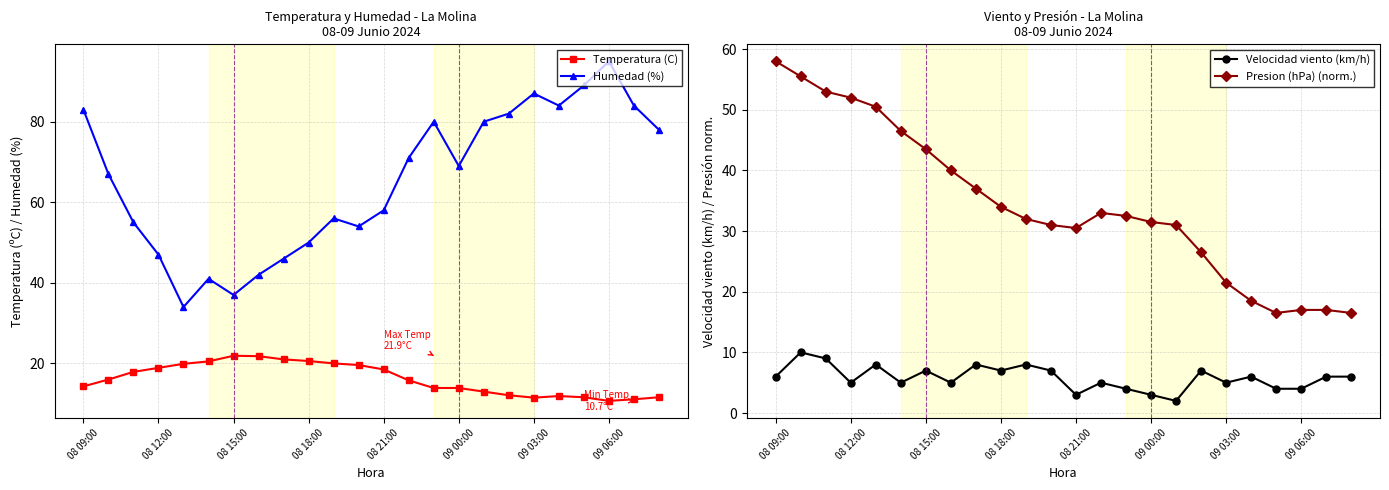

Is this an area chart (filled region under the line)?

No